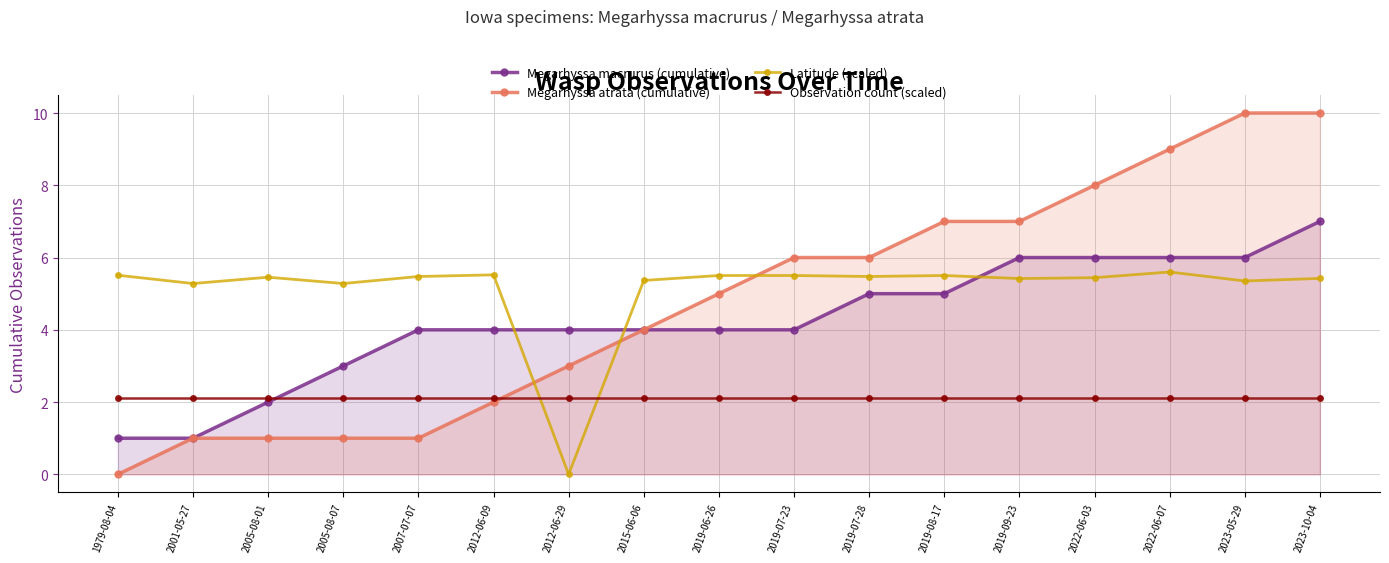

What are all the series names shown in the legend?

Megarhyssa macrurus (cumulative), Megarhyssa atrata (cumulative), Latitude (scaled), Observation count (scaled)